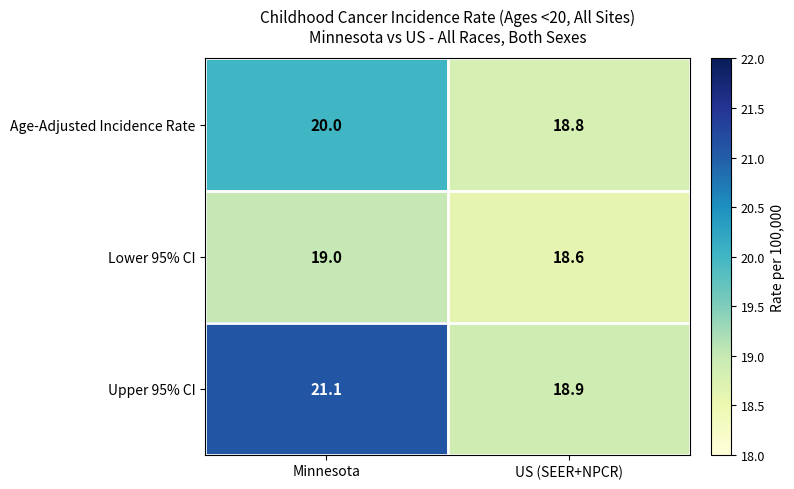

What is the sum of the Upper 95% CI values at Minnesota and US (SEER+NPCR)?

40.0